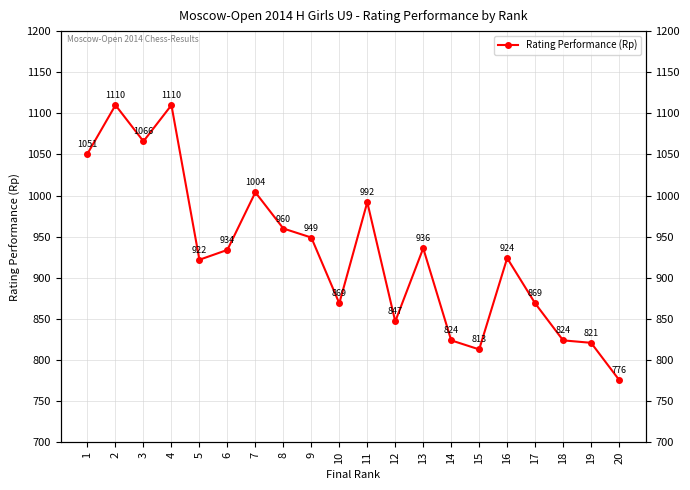

True or false: the data shows 508 at 4.

False